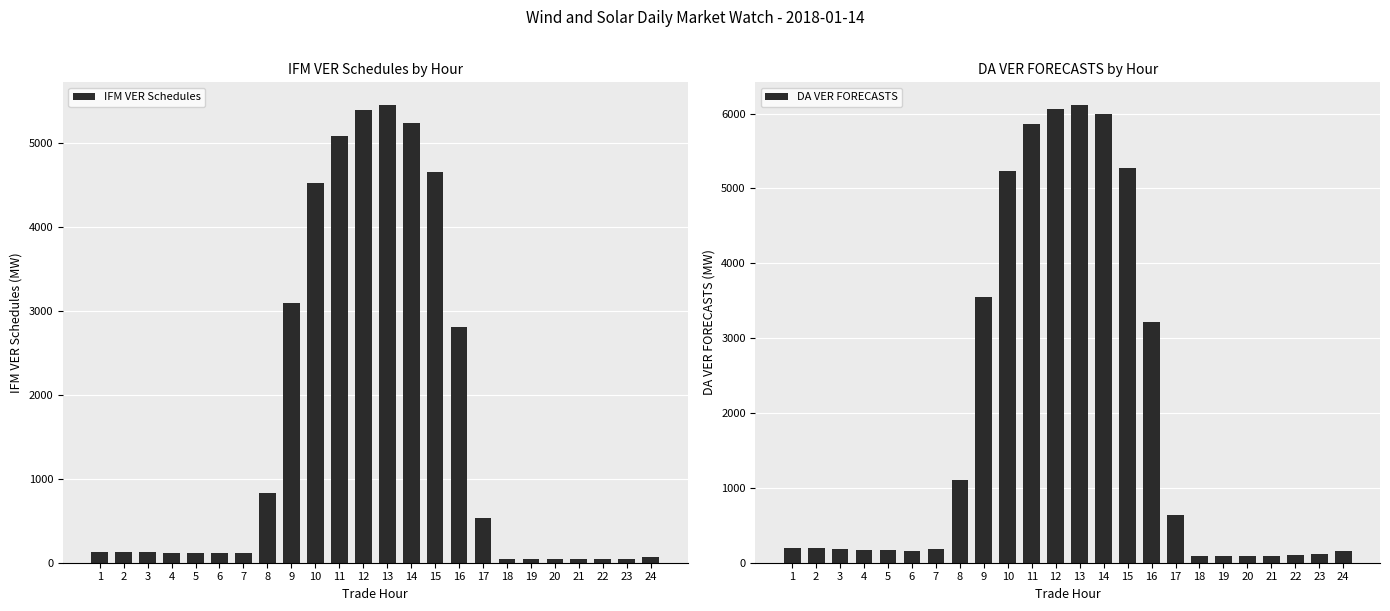

Is it true that IFM VER Schedules equals 65.4 at 18?

False